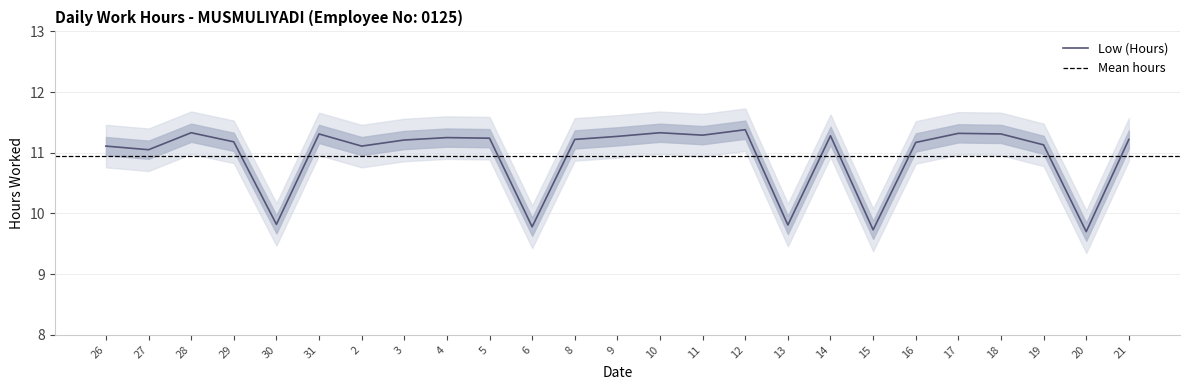

Count the number of categories in the chart.

25